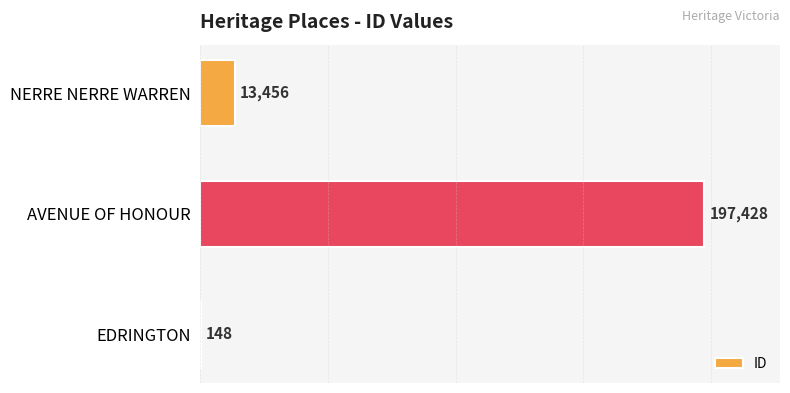

At which category does the chart reach its peak across all series?

AVENUE OF HONOUR